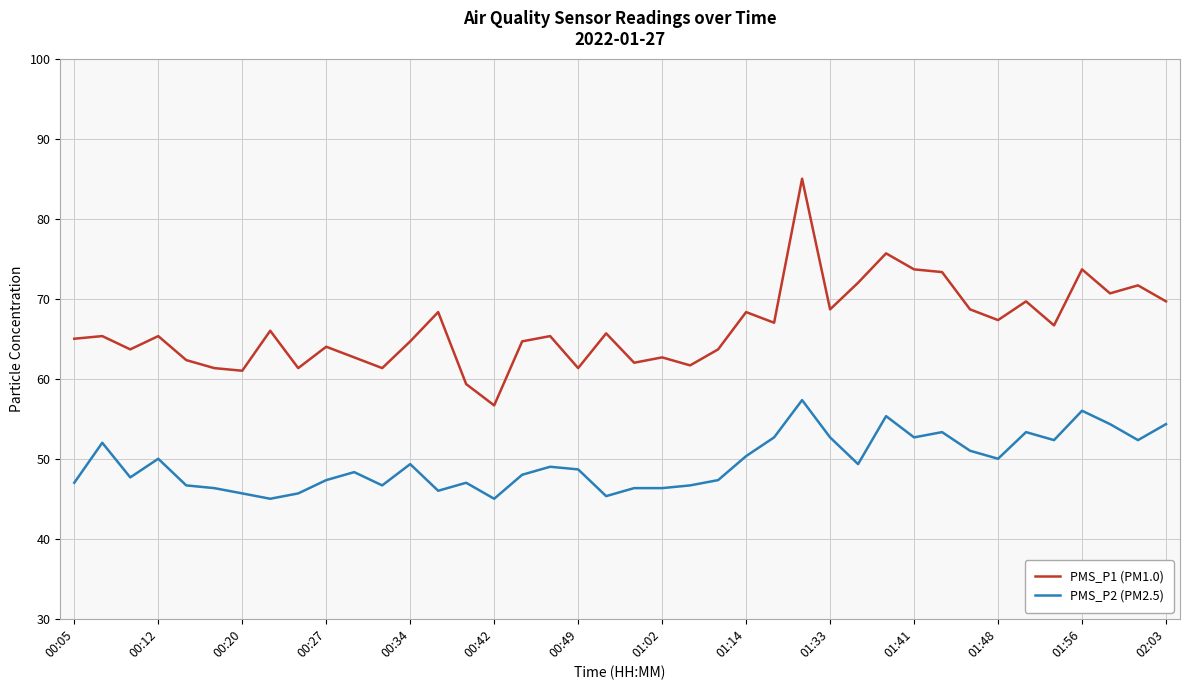

What is the smallest value displayed?

45.0